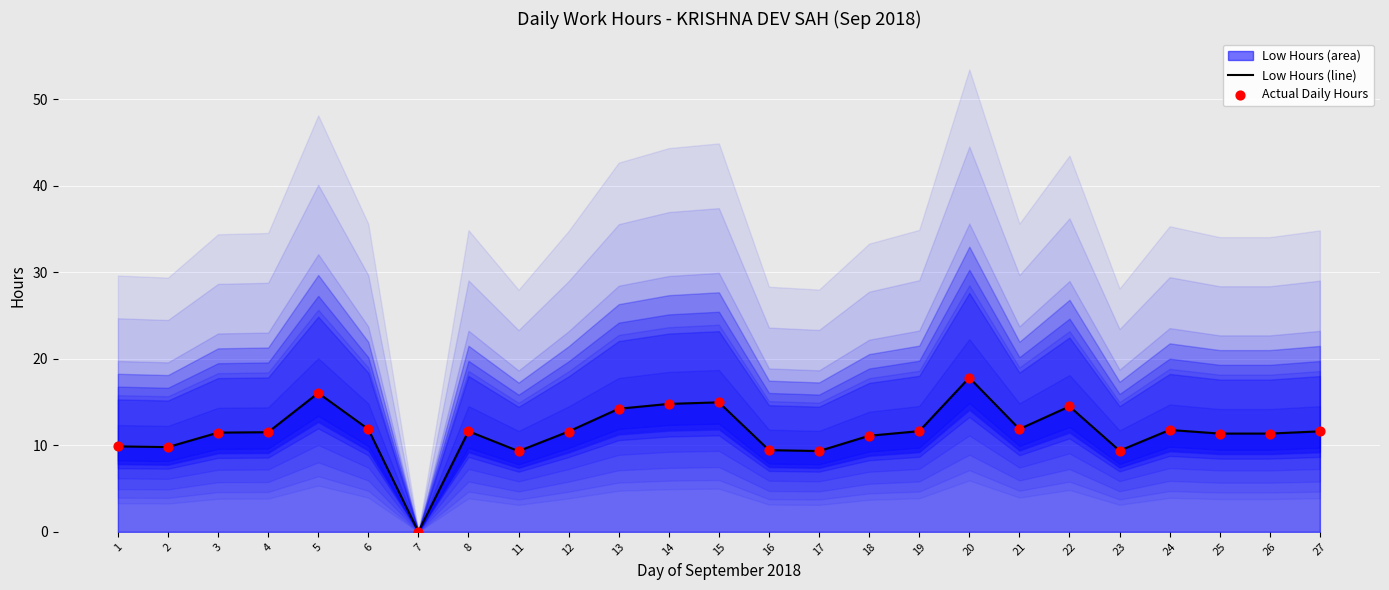

Which series has the largest total across all categories?

Low Hours (line)